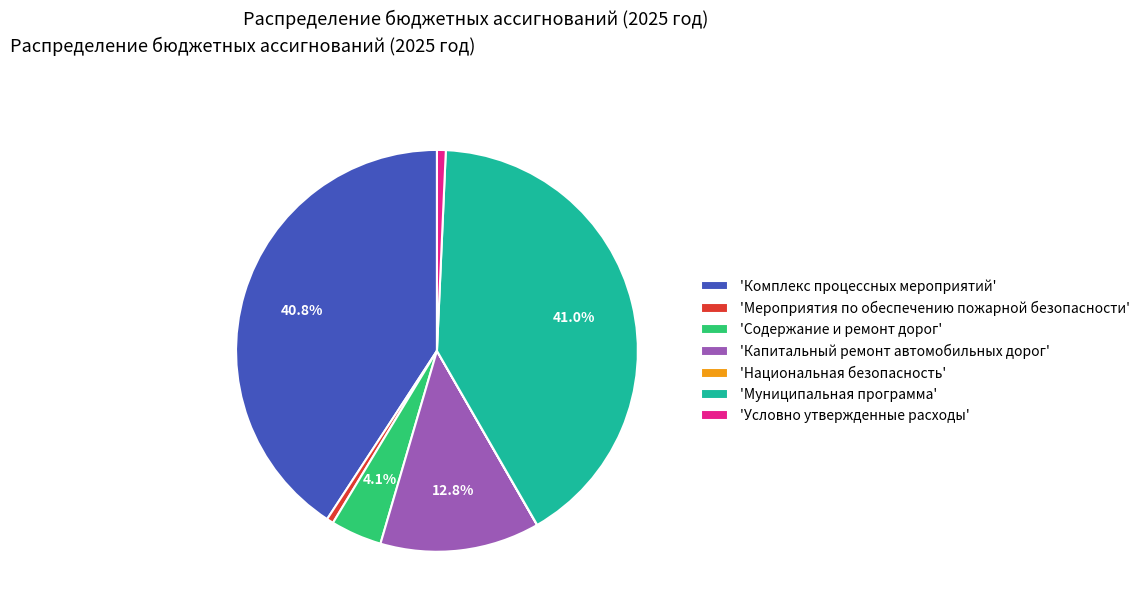

To the nearest percent, what is the difference between the largest and smallest slice percentages?

41%